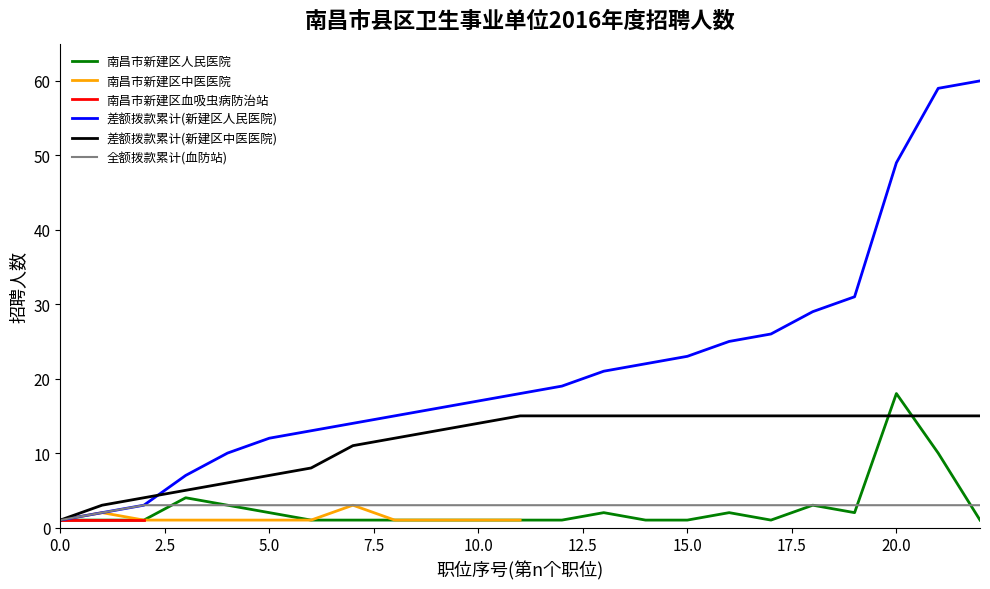

How many lines are shown in the chart?

6